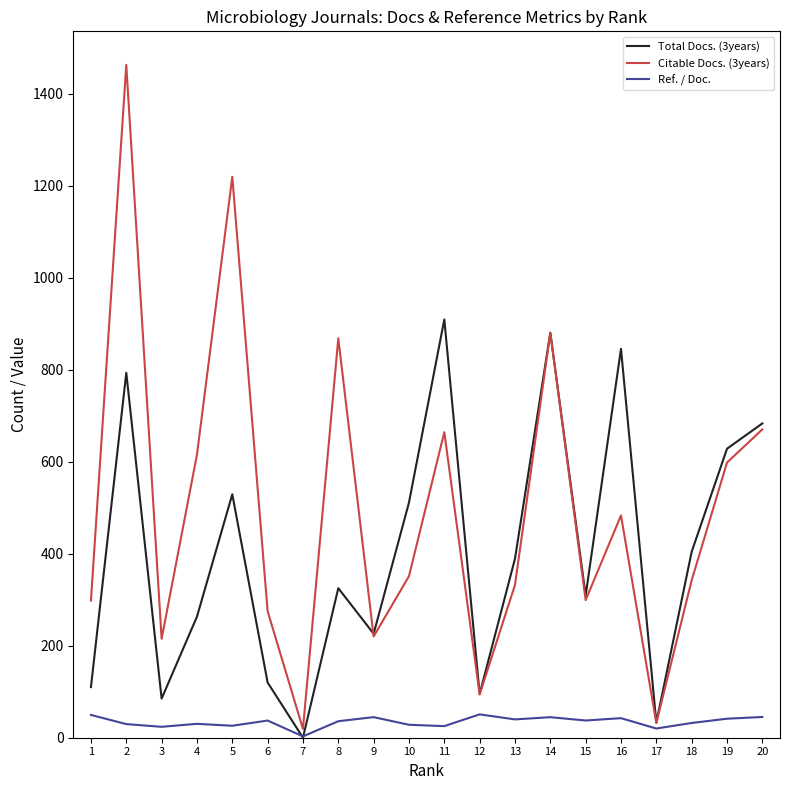

Does the chart display data point markers on the line(s)?

No